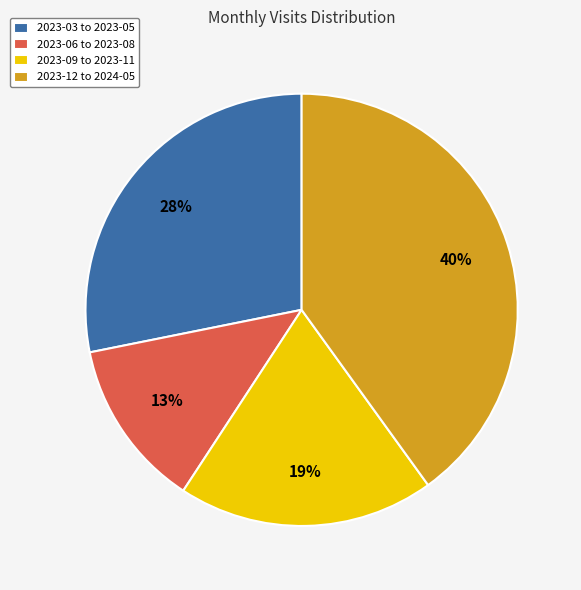

To the nearest percent, what is the combined percentage of 2023-06 to 2023-08 and 2023-09 to 2023-11?

32%